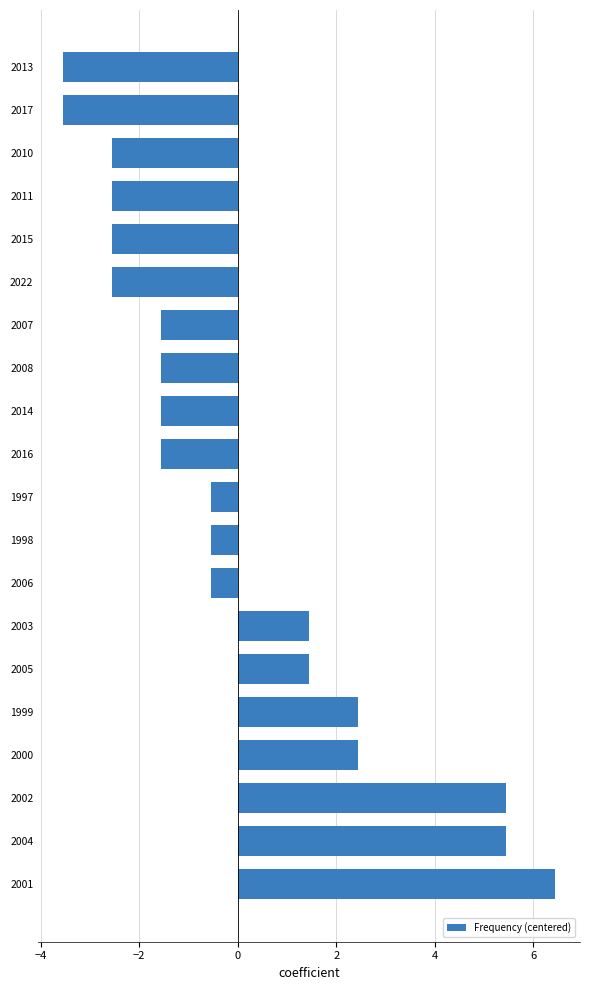

Reading top to bottom, transcribe all the data shown in this chart.

-3.5	-3.5	-2.5	-2.5	-2.5	-2.5	-1.5	-1.5	-1.5	-1.5	-0.5	-0.5	-0.5	1.5	1.5	2.5	2.5	5.5	5.5	6.5